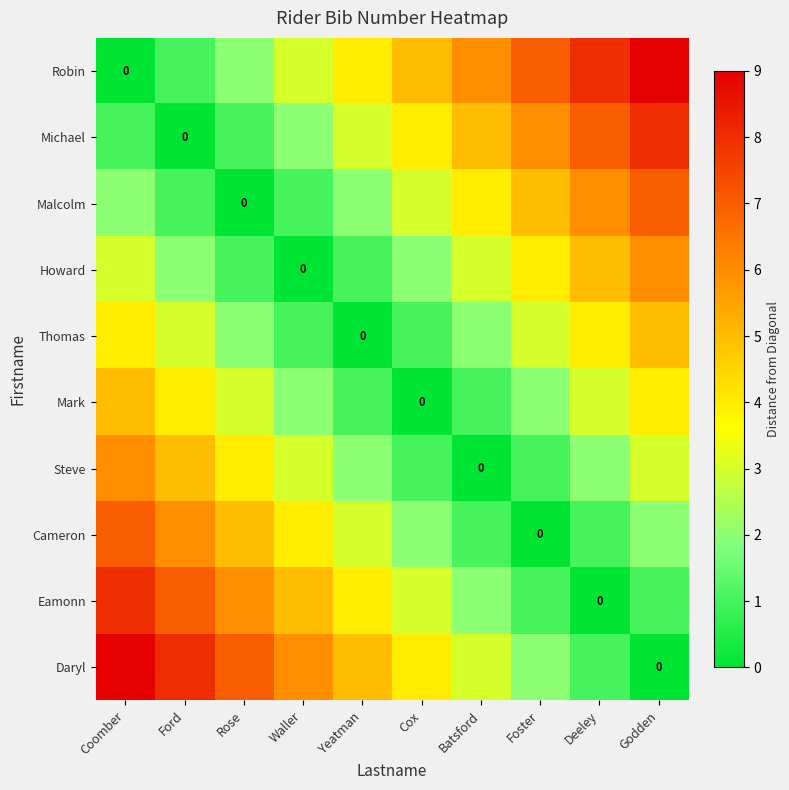

How many values in Howard are above zero?

9